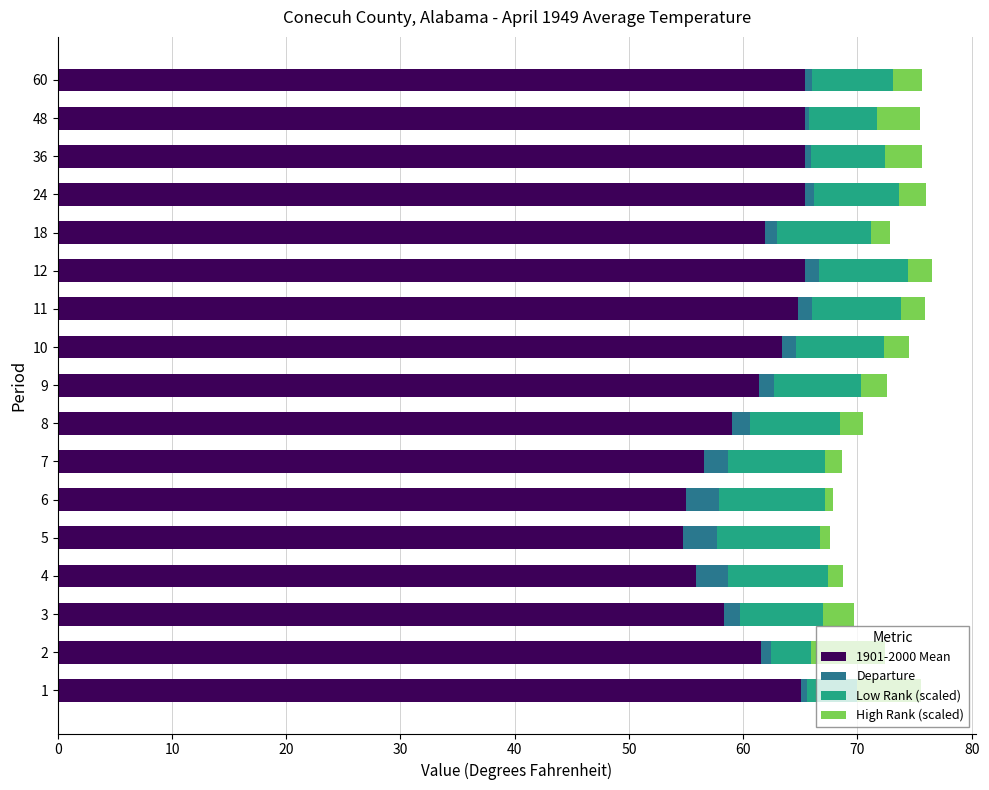

True or false: 1901-2000 Mean has a value of 54.7 at 5.

True